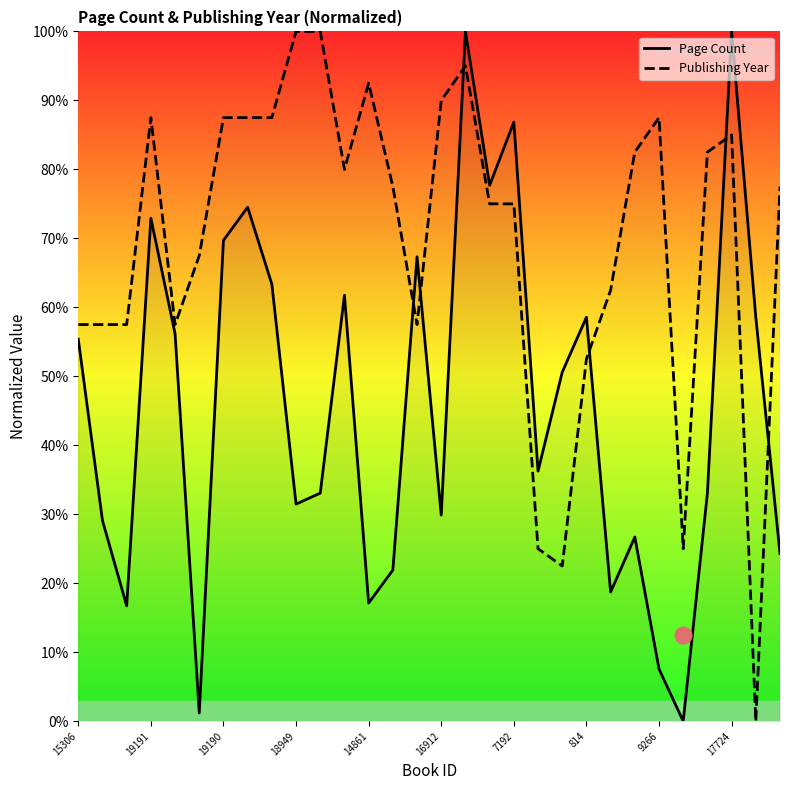

In Publishing Year, how many points are higher than both neighbors (excluding endpoints)?

5